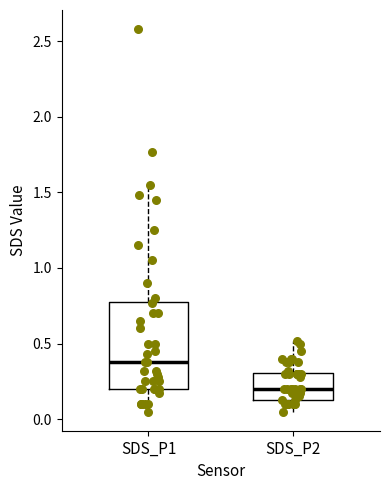

Where does the lower whisker of the box for SDS_P2 end on the y-axis? The values are not printed on the chart, so give them approximately, as read against the axis.

0.05